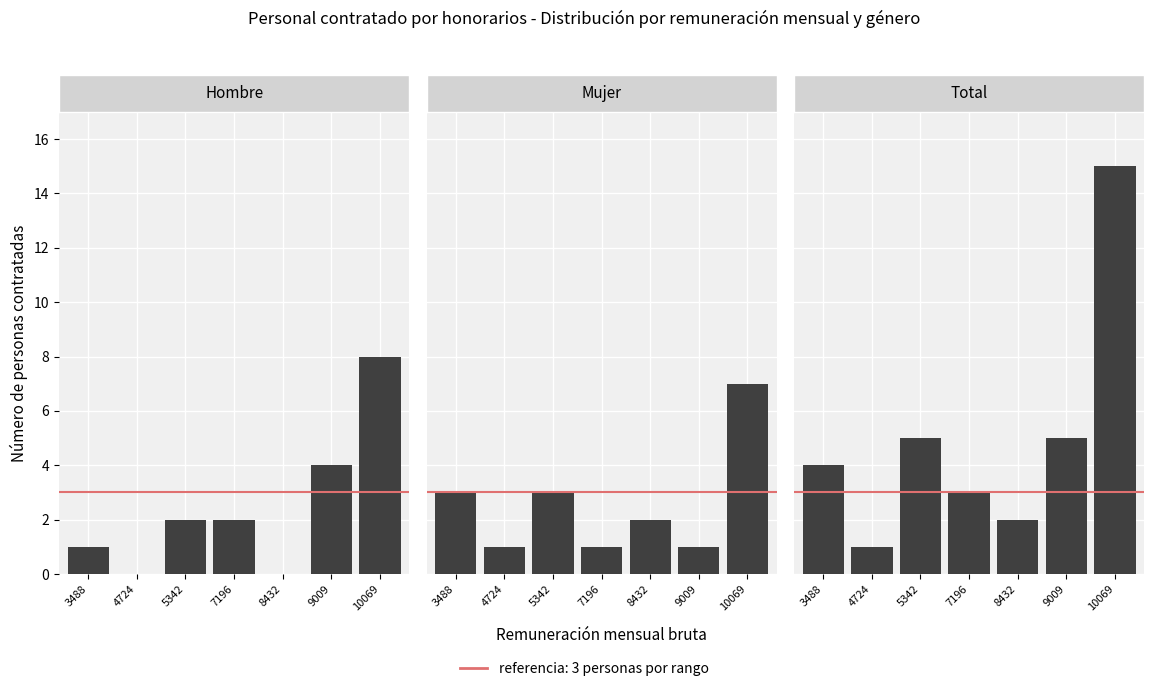

Where is Total nearest to the value 8?

5342